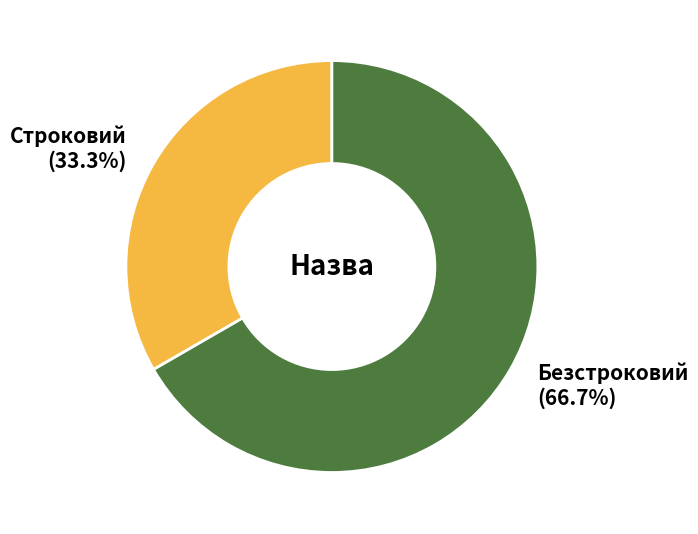

To the nearest percent, what percentage of the pie is Строковий?

33%